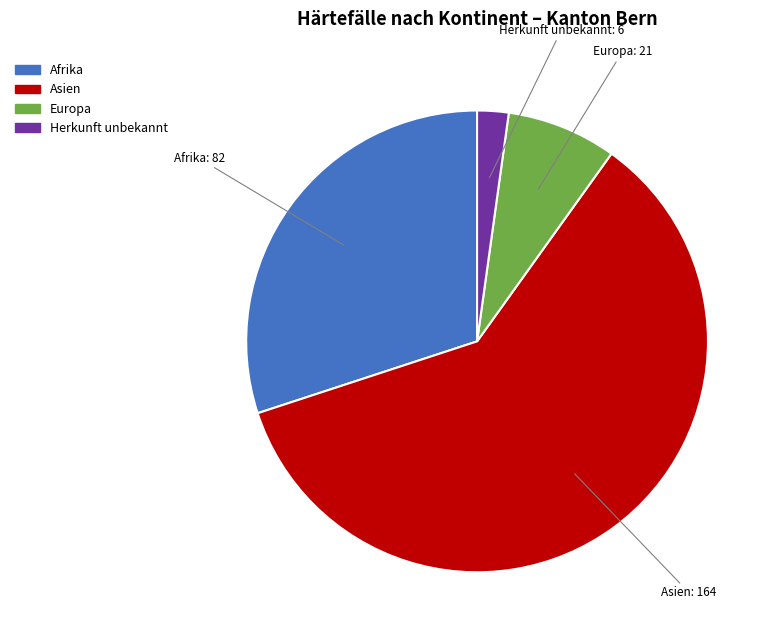

Does any single category account for the majority?

Yes